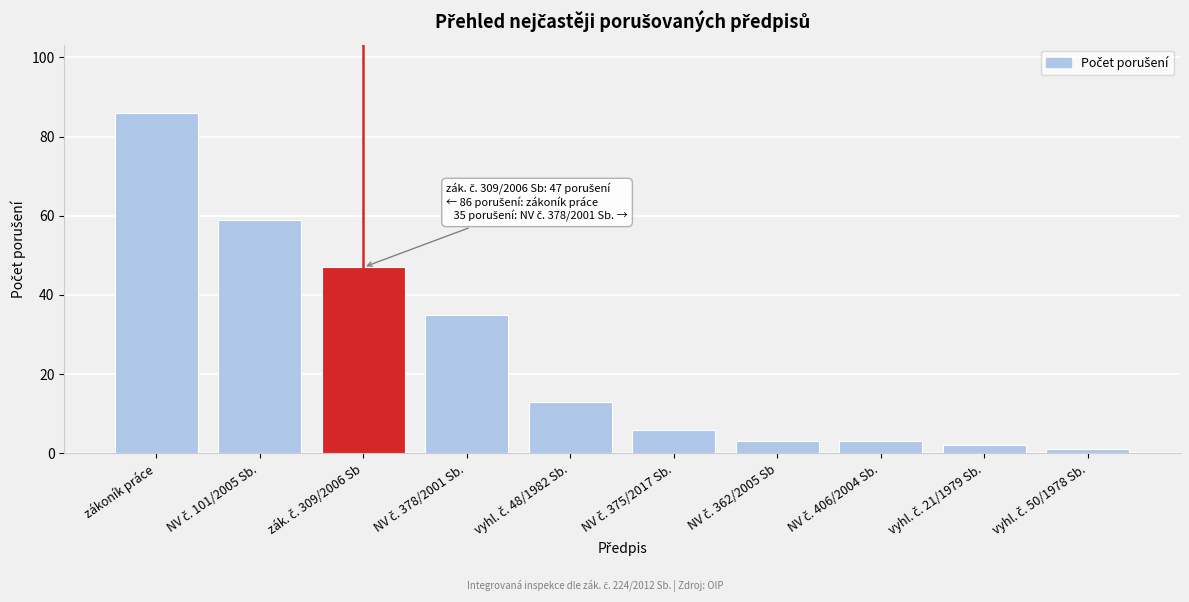

Reading right to left, list all the values displayed in this chart.

1	2	3	3	6	13	35	47	59	86